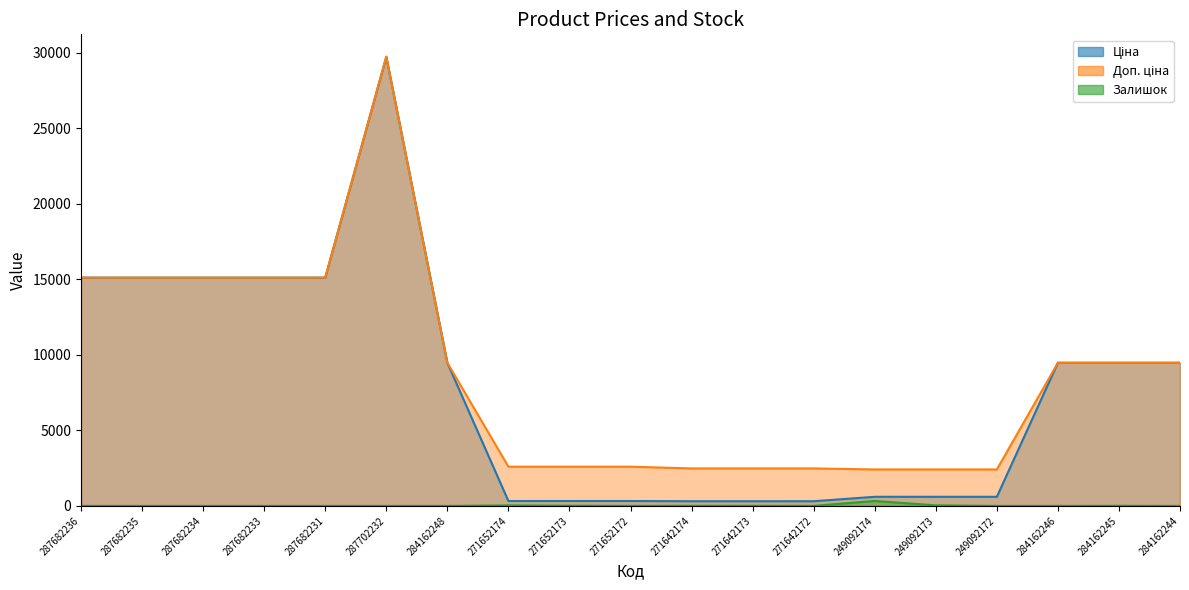

At which label is Залишок closest to 164?

249092173